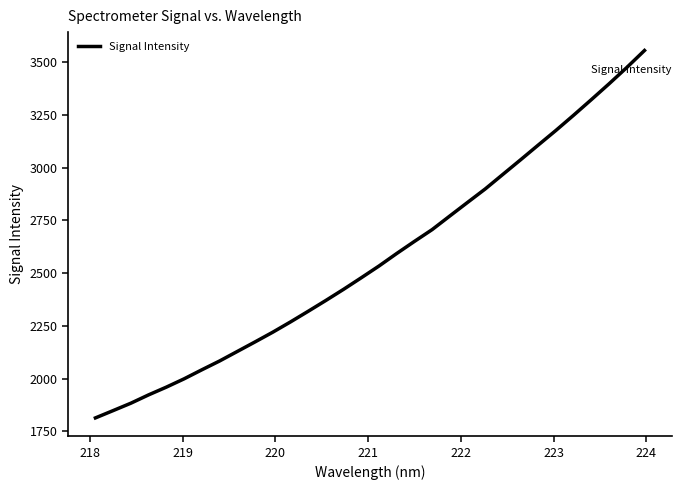

What is the smallest value displayed?

1813.9